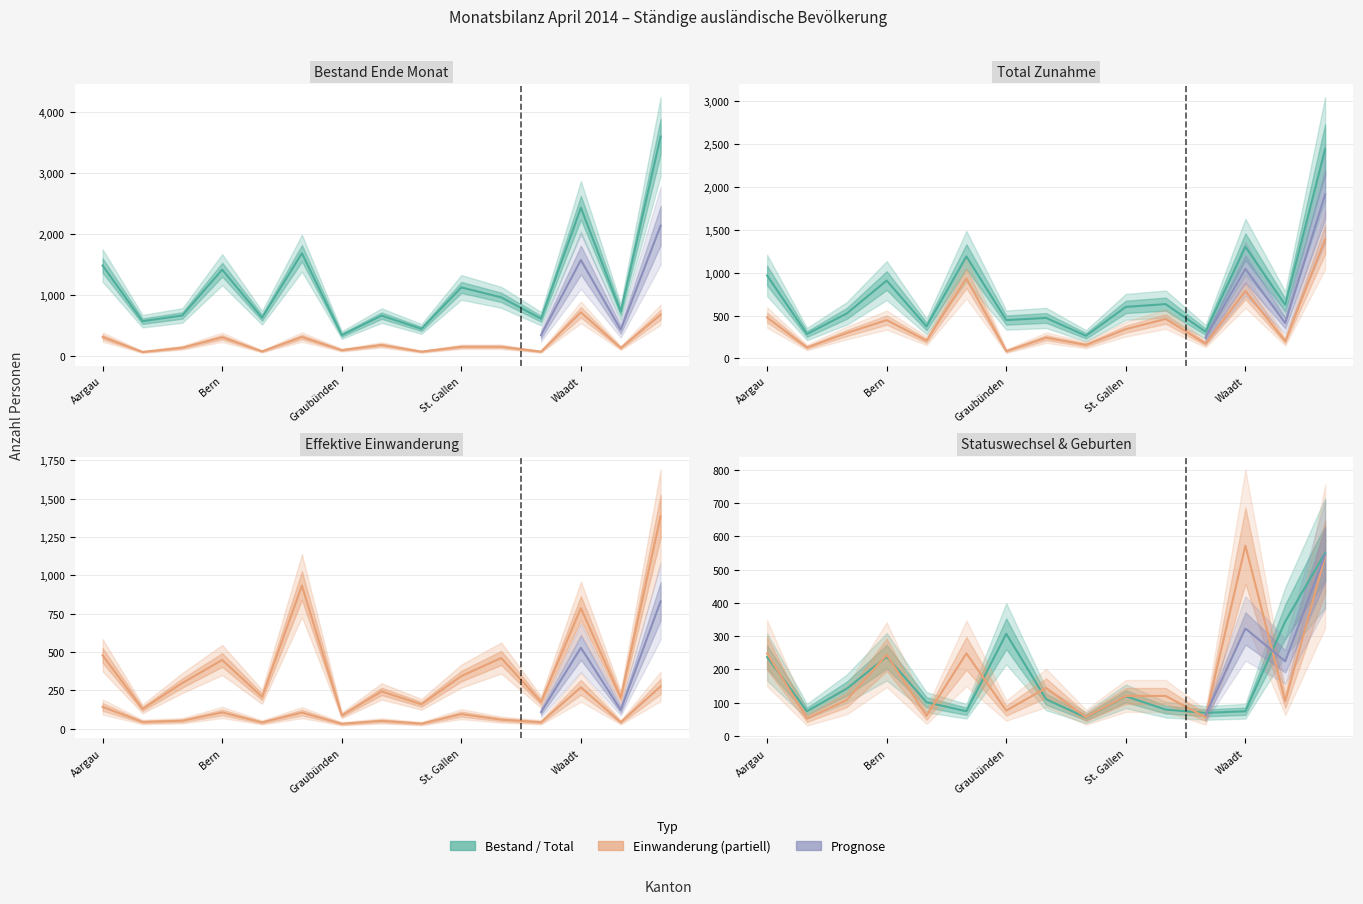

What is the total value across all series at Genf?

4291.0